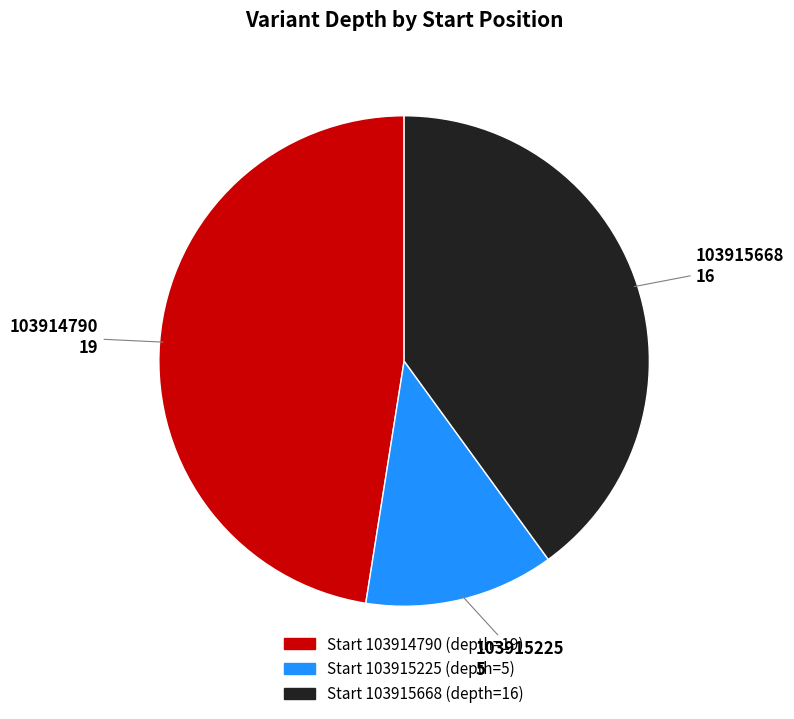

Count the number of slices in the pie.

3